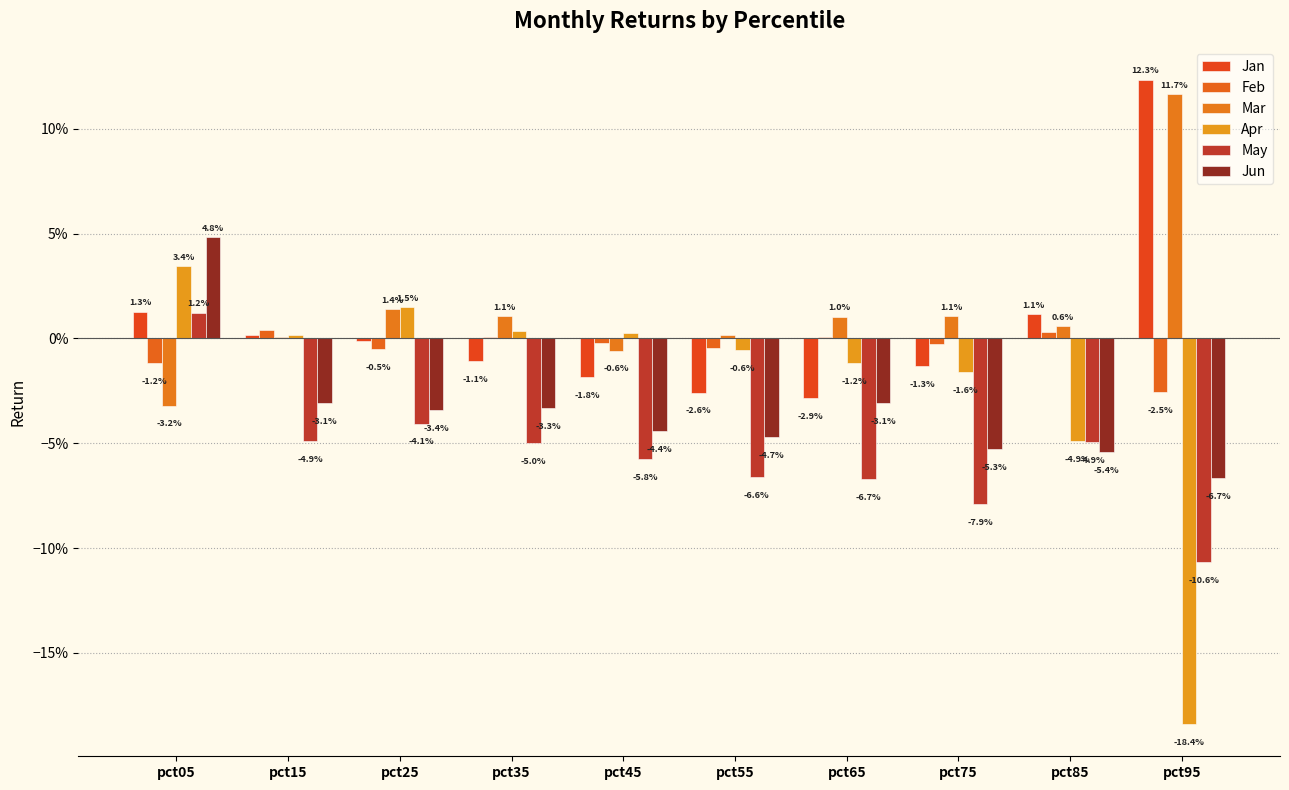

Between pct35 and pct85, which series saw the biggest shift?

Apr